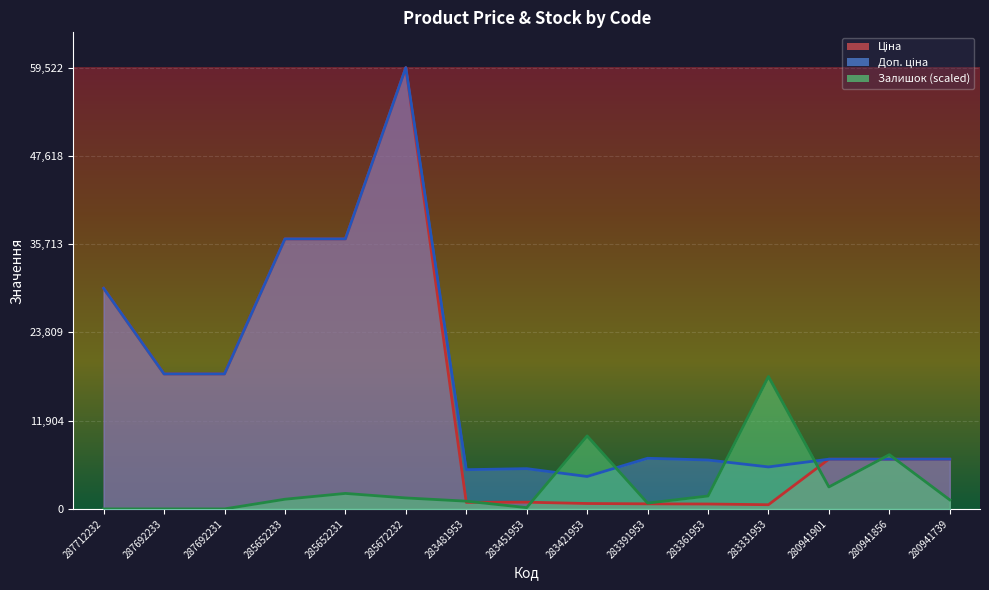

Rank the series by their maximum value, from highest to lowest.

Ціна, Доп. ціна, Залишок